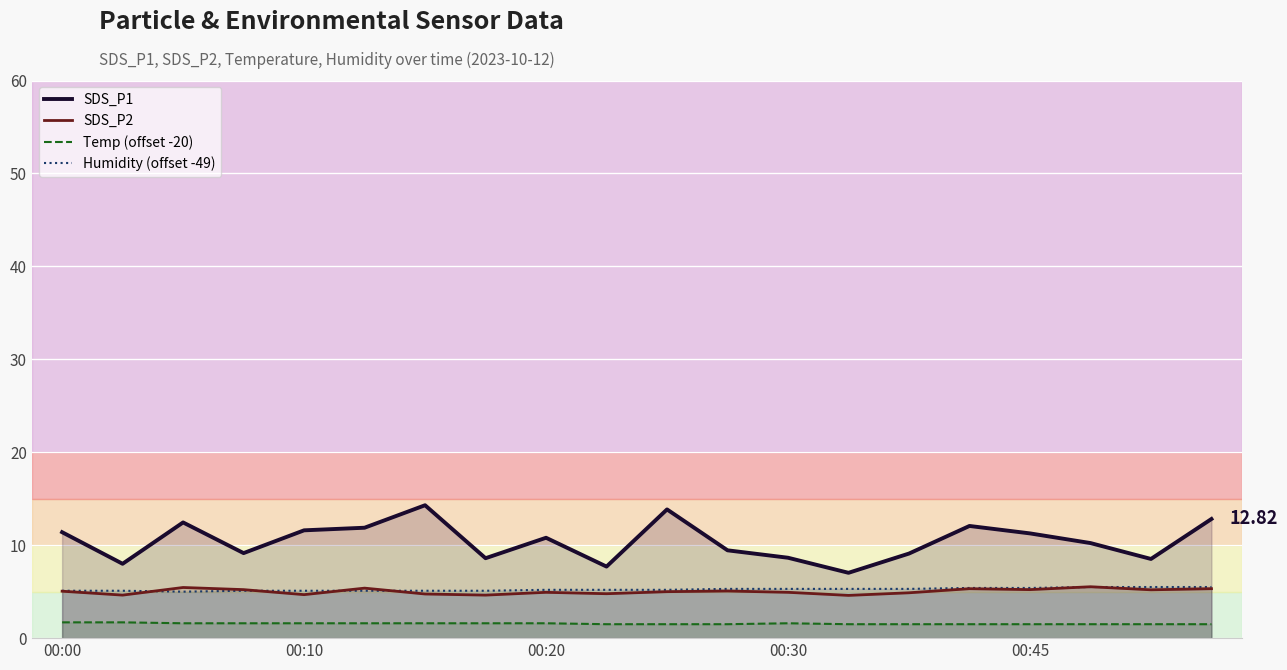

Is it true that Humidity (offset -49) equals 5.3 at 00:30?

True